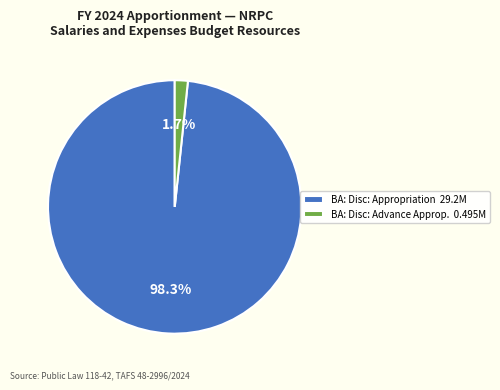

Does BA: Disc: Appropriation 29.2M account for over 50% of the chart?

Yes